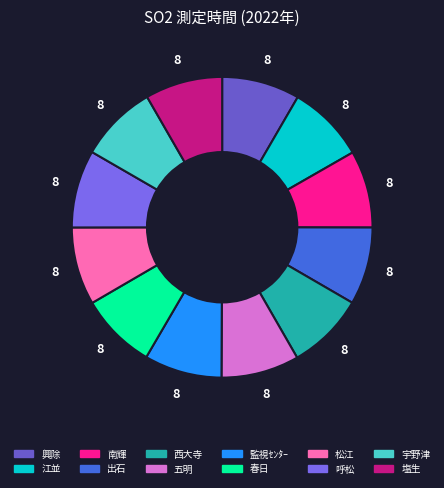

What percentage do 興除 and 五明 together represent?

16.8%